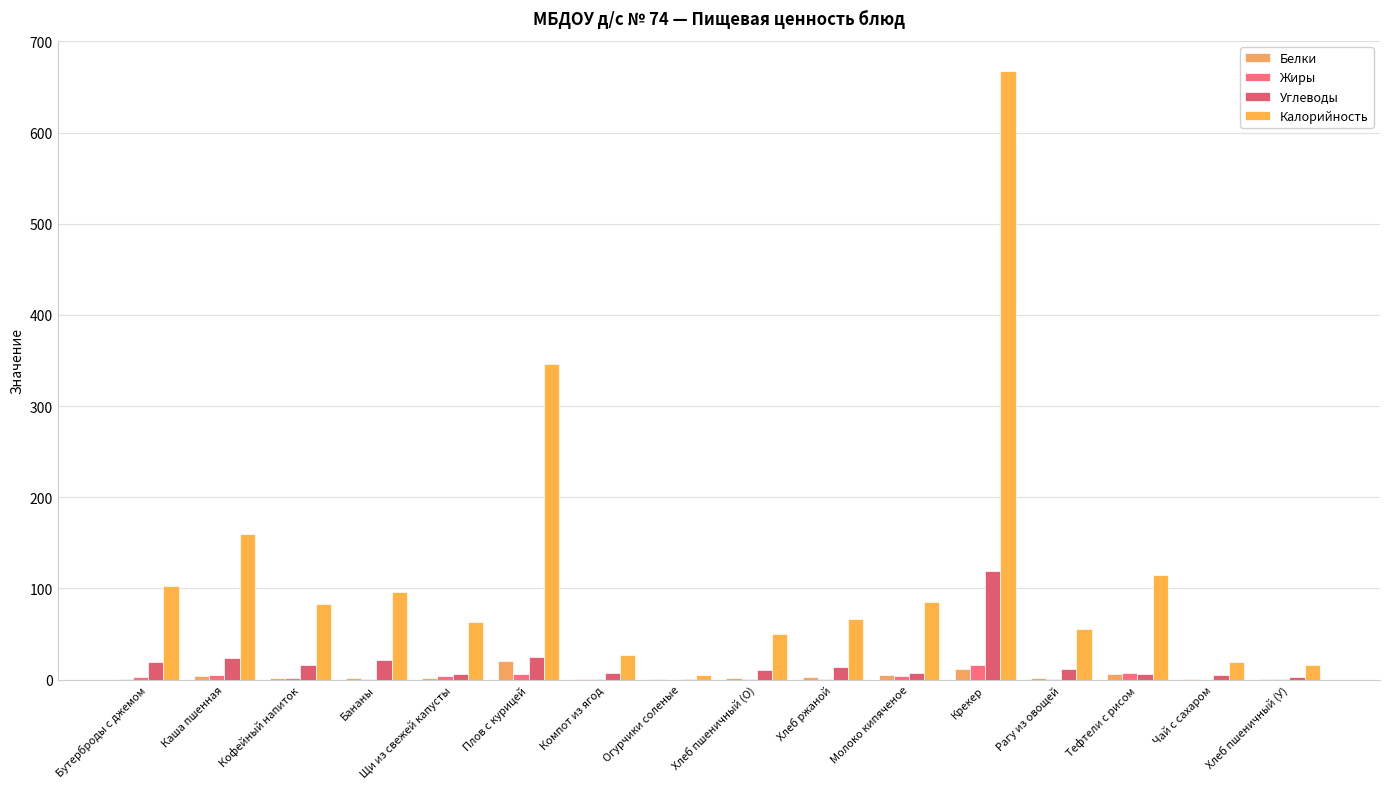

Reading left to right, list all the values displayed in this chart.

Белки: Бутерброды с джемом=0.6	Каша пшенная=4.2	Кофейный напиток=1.2	Бананы=1.5	Щи из свежей капусты=1.2	Плов с курицей=20.0	Компот из ягод=0.2	Огурчики соленые=0.3	Хлеб пшеничный (О)=1.9	Хлеб ржаной=2.5	Молоко кипяченое=4.9	Крекер=12.0	Рагу из овощей=2.2	Тефтели с рисом=5.7	Чай с сахаром=0.1	Хлеб пшеничный (У)=0.6
Жиры: Бутерброды с джемом=2.5	Каша пшенная=5.1	Кофейный напиток=1.5	Бананы=0.5	Щи из свежей капусты=3.7	Плов с курицей=5.9	Компот из ягод=0.1	Огурчики соленые=0.0	Хлеб пшеничный (О)=0.4	Хлеб ржаной=0.5	Молоко кипяченое=4.0	Крекер=15.7	Рагу из овощей=0.4	Тефтели с рисом=7.7	Чай с сахаром=0.0	Хлеб пшеничный (У)=0.1
Углеводы: Бутерброды с джемом=19.0	Каша пшенная=24.1	Кофейный напиток=16.0	Бананы=21.0	Щи из свежей капусты=6.2	Плов с курицей=24.3	Компот из ягод=7.0	Огурчики соленые=0.6	Хлеб пшеничный (О)=10.0	Хлеб ржаной=13.4	Молоко кипяченое=7.7	Крекер=119.0	Рагу из овощей=11.1	Тефтели с рисом=5.6	Чай с сахаром=4.8	Хлеб пшеничный (У)=3.3
Калорийность: Бутерброды с джемом=102.7	Каша пшенная=159.7	Кофейный напиток=82.4	Бананы=96.0	Щи из свежей капусты=63.1	Плов с курицей=346.1	Компот из ягод=26.6	Огурчики соленые=4.9	Хлеб пшеничный (О)=49.5	Хлеб ржаной=66.0	Молоко кипяченое=85.5	Крекер=667.2	Рагу из овощей=55.0	Тефтели с рисом=114.7	Чай с сахаром=19.6	Хлеб пшеничный (У)=16.5